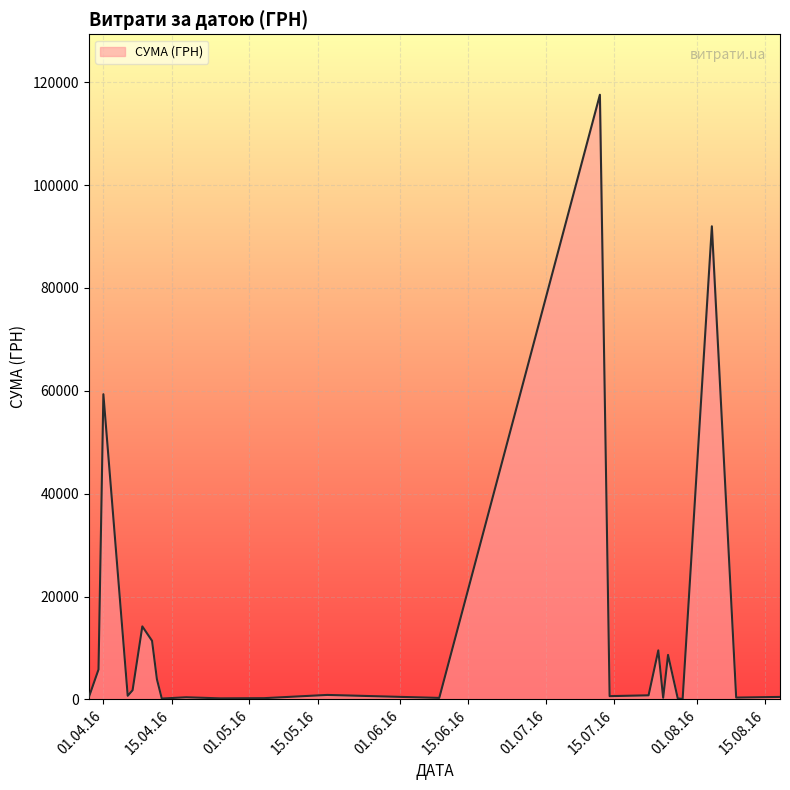

What is the greatest value displayed?

117568.8